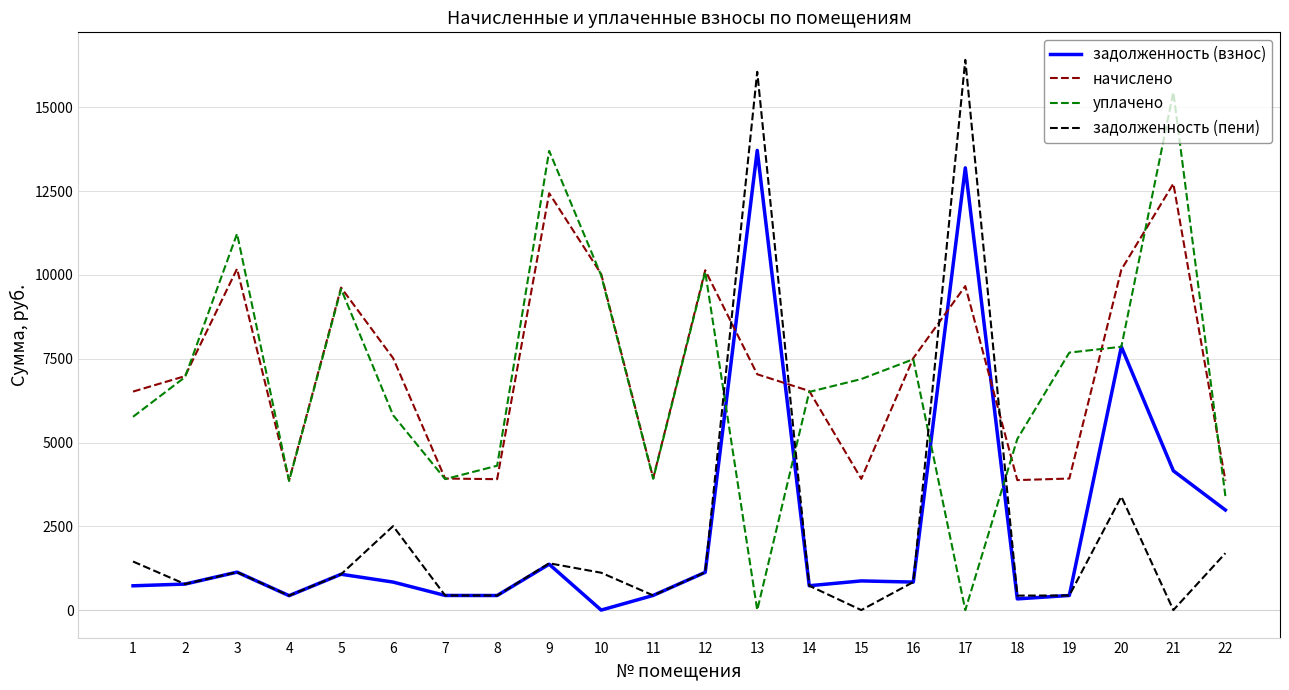

List the series in order of their peak value, lowest first.

начислено, задолженность (взнос), уплачено, задолженность (пени)